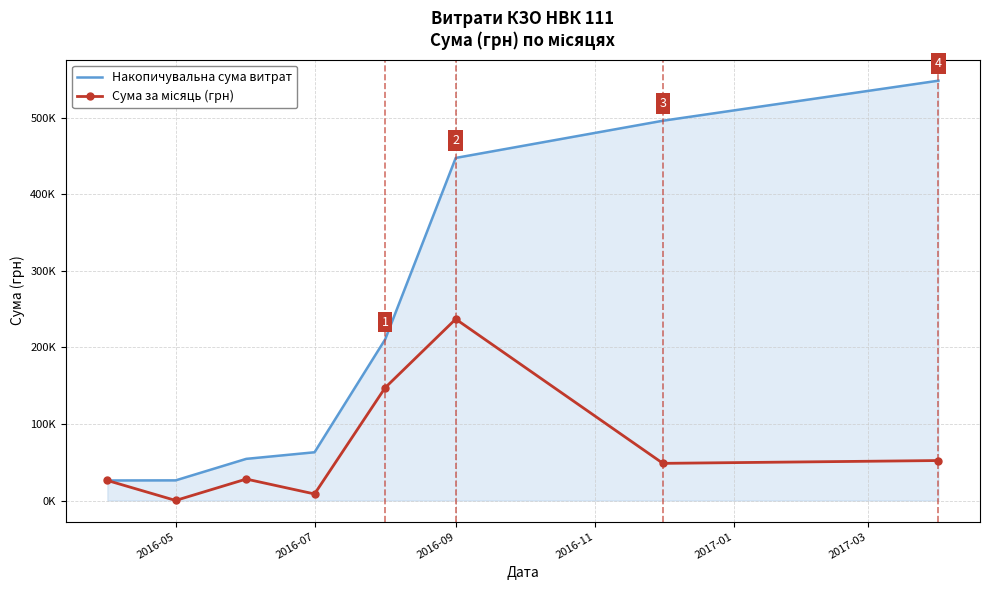

What is the value of the Накопичувальна сума витрат point at the 3rd from the left?

54456.0